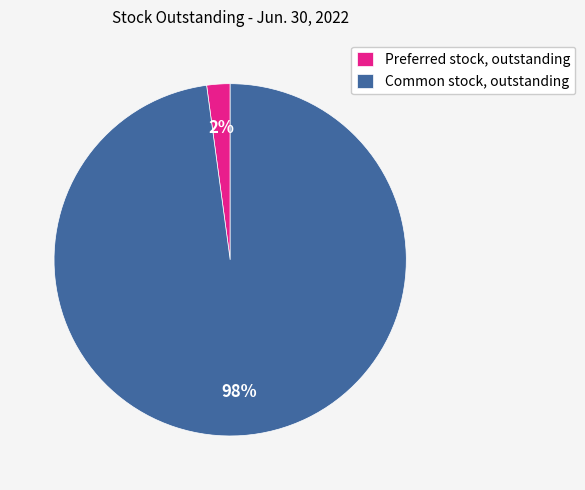

Does Common stock, outstanding account for over 50% of the chart?

Yes